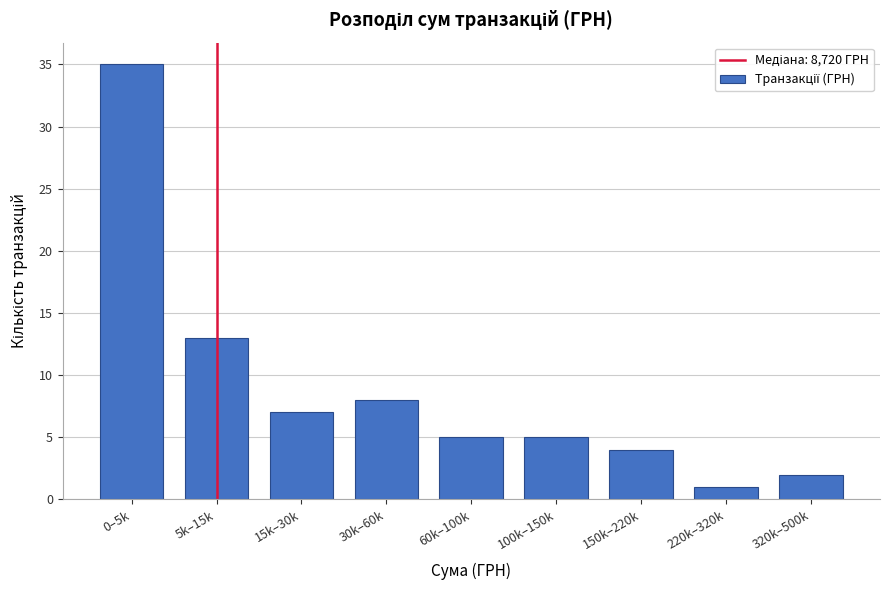

Reading right to left, transcribe all the data shown in this chart.

320k–500k=2	220k–320k=1	150k–220k=4	100k–150k=5	60k–100k=5	30k–60k=8	15k–30k=7	5k–15k=13	0–5k=35